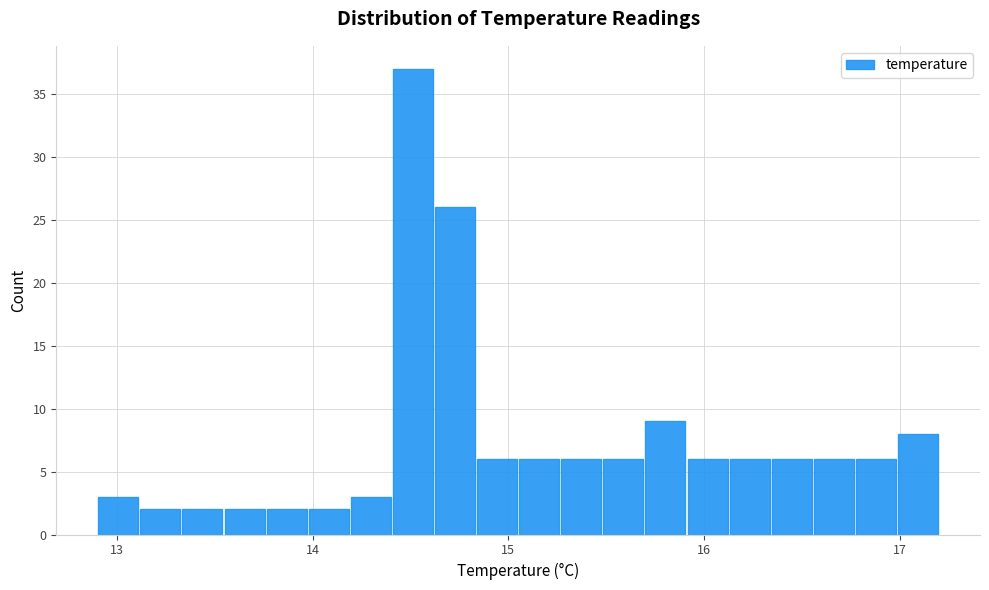

Around what value on the x-axis is the tallest bar? Give the approximate position of its centre, as read against the axis.

14.5